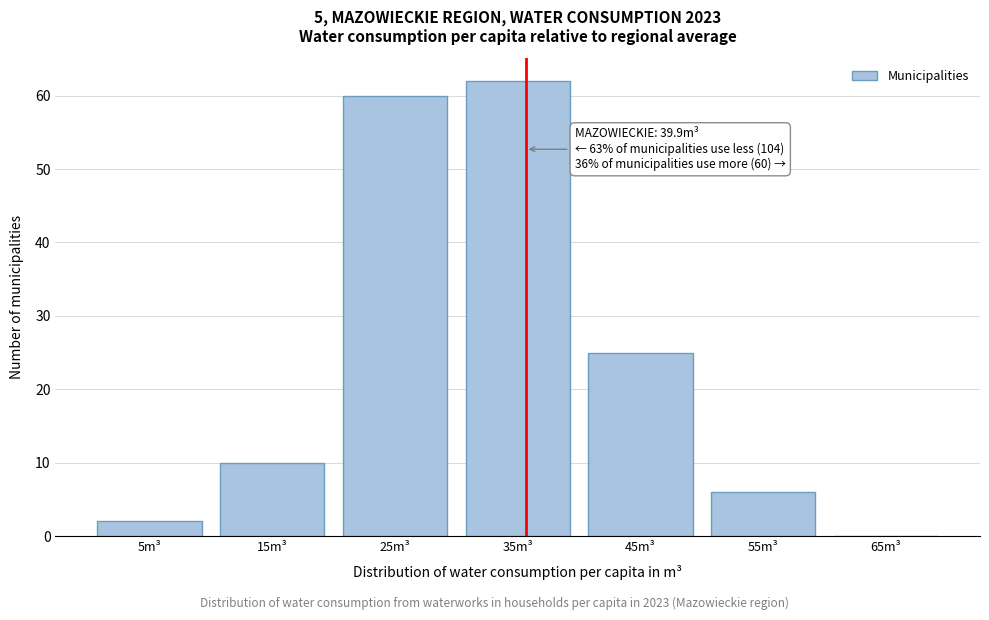

Reading left to right, transcribe all the data shown in this chart.

5m³=2	15m³=10	25m³=60	35m³=62	45m³=25	55m³=6	65m³=0